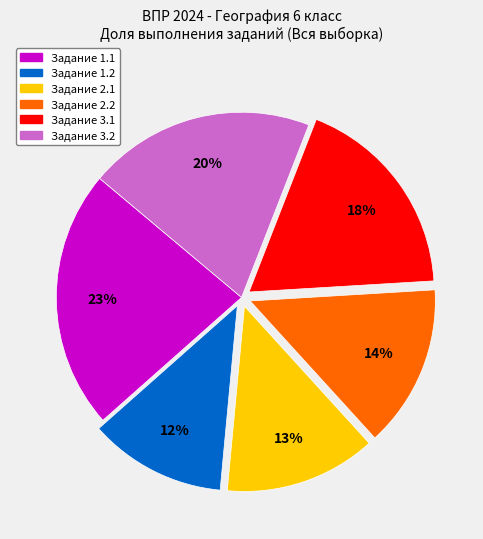

To the nearest percent, what is the average slice percentage?

17%